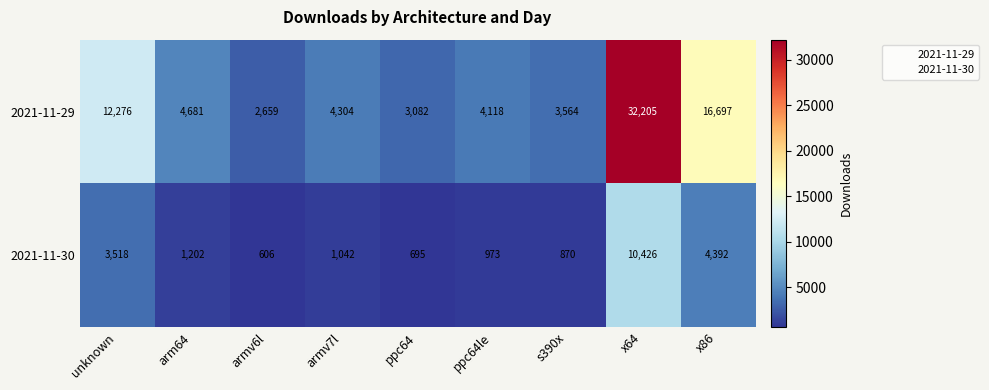

Which category has the lowest value across all series?

armv6l